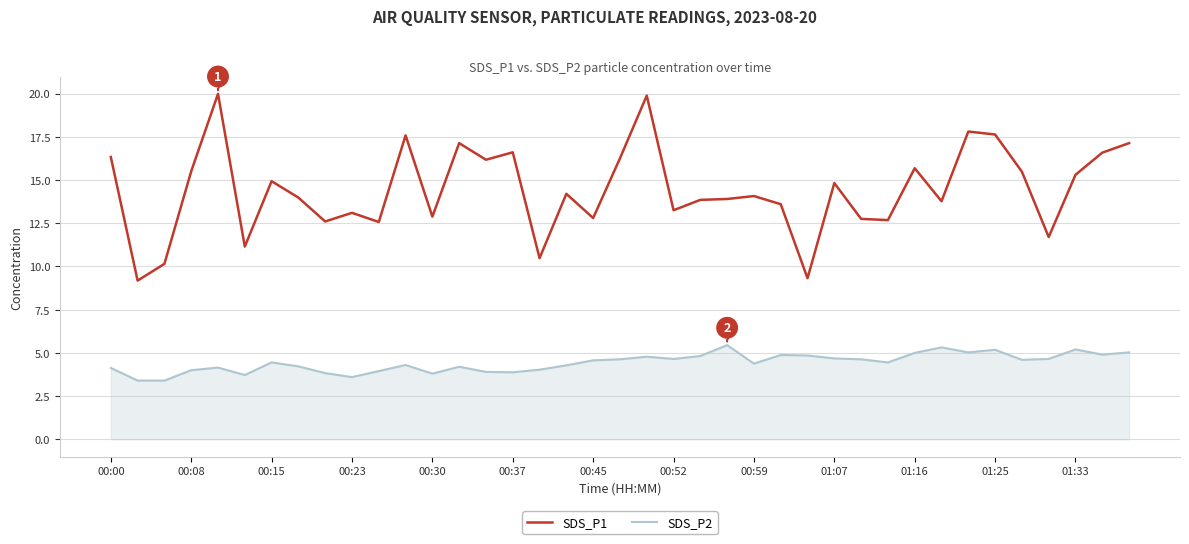

Which series has the largest range (max minus min)?

SDS_P1